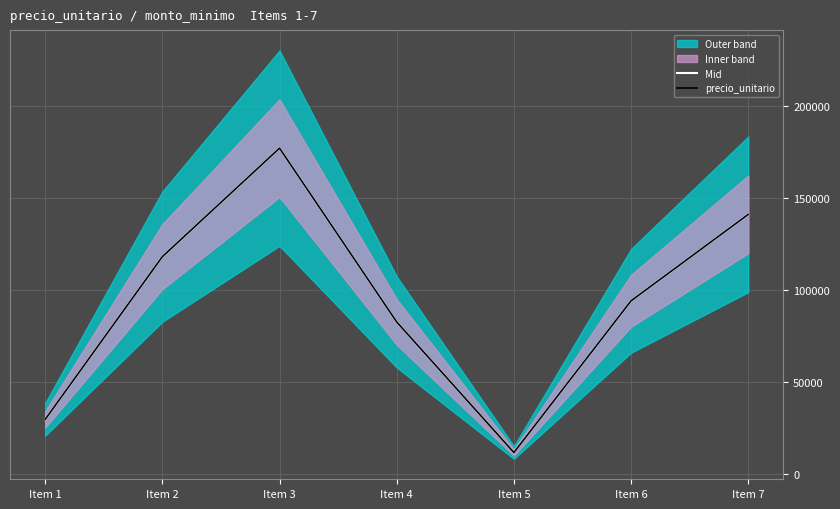

Reading left to right, list all the values displayed in this chart.

Mid: Item 1=29500	Item 2=118000	Item 3=177000	Item 4=82500	Item 5=11500	Item 6=94000	Item 7=141000
precio_unitario: Item 1=29500	Item 2=118000	Item 3=177000	Item 4=82500	Item 5=11500	Item 6=94000	Item 7=141000